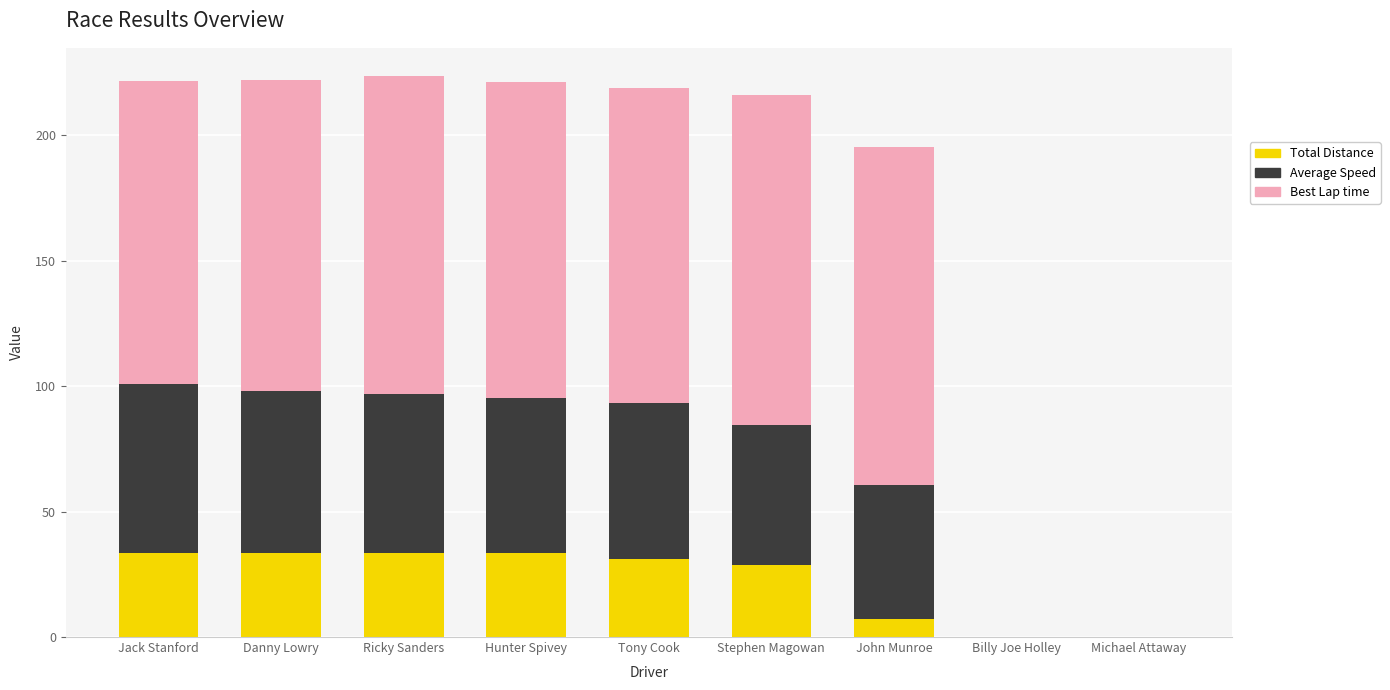

True or false: Total Distance has a value of 33.3 at Danny Lowry.

True